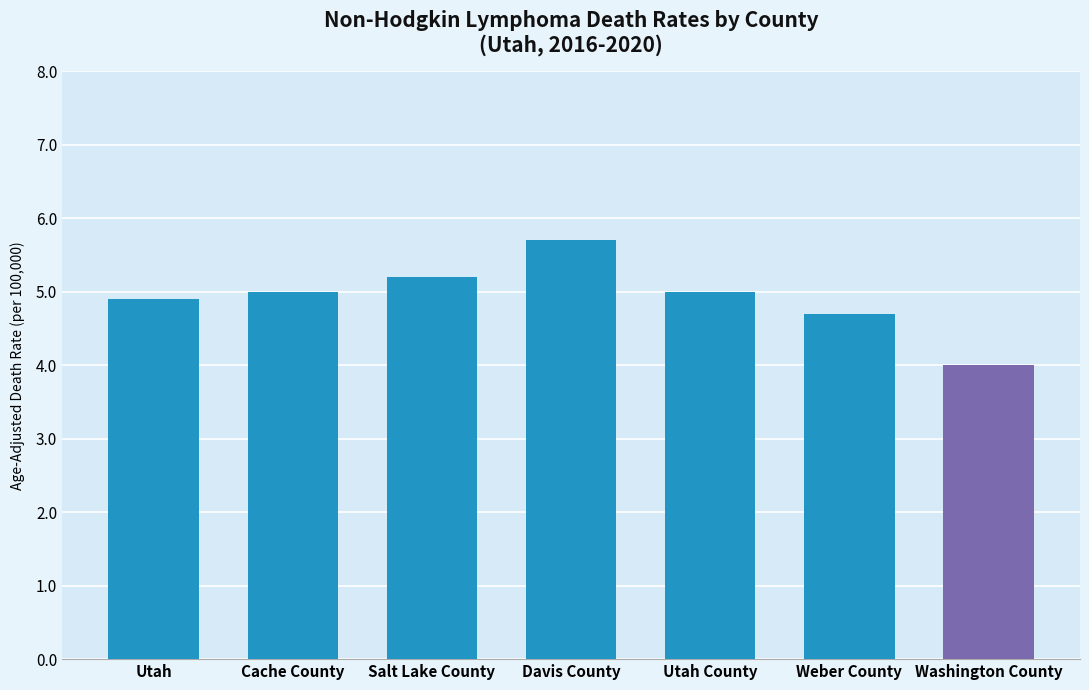

What is the average value?

4.9